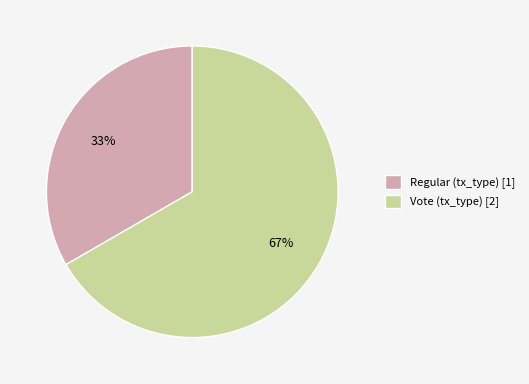

What is the ratio of the value at Regular to the value at Vote?

0.5